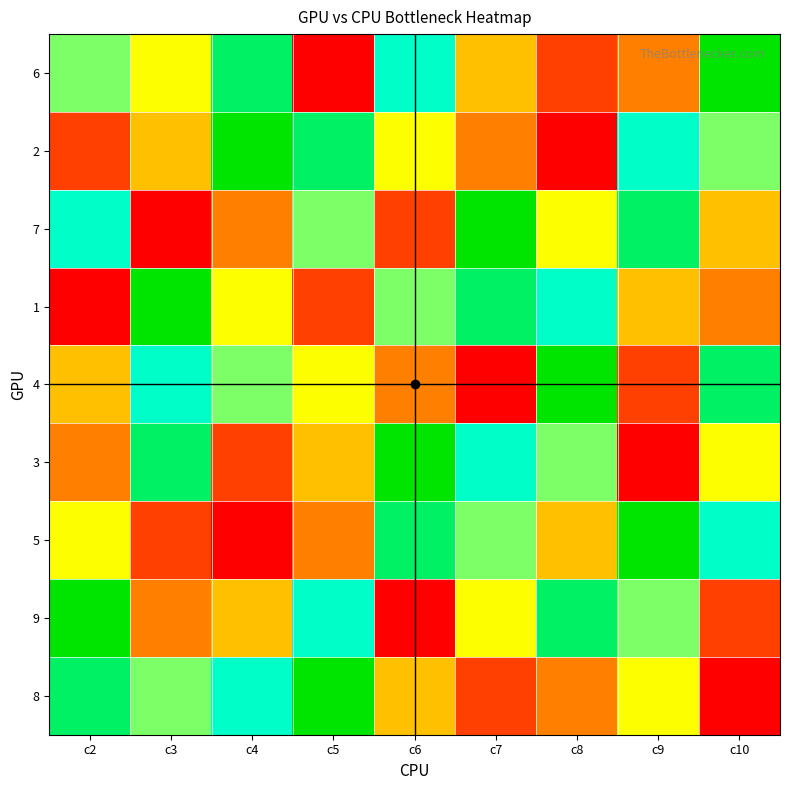

How many data points does each series have?

9